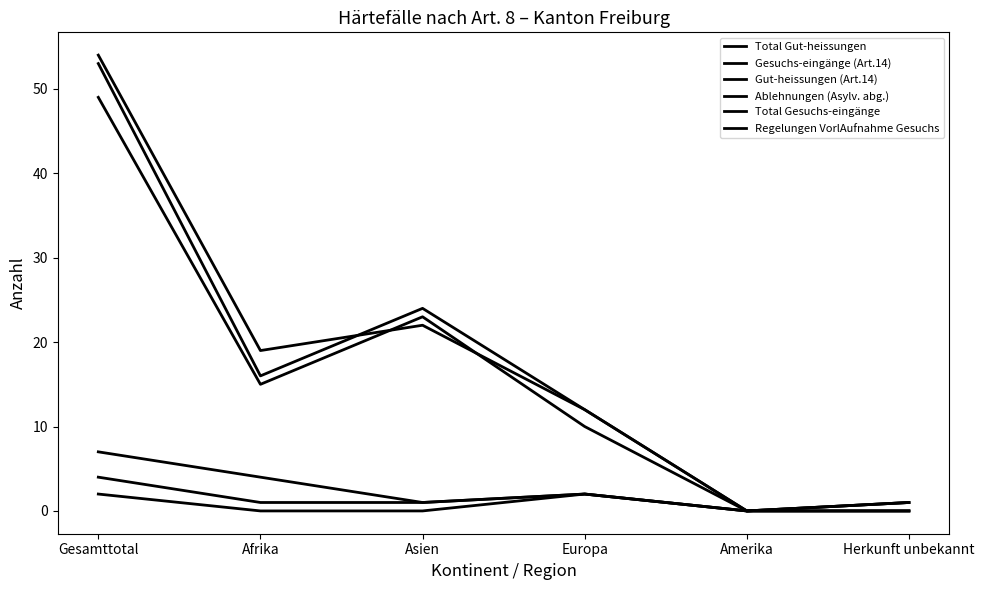

What is the difference between the maximum and minimum values in the Ablehnungen (Asylv. abg.) series?

2